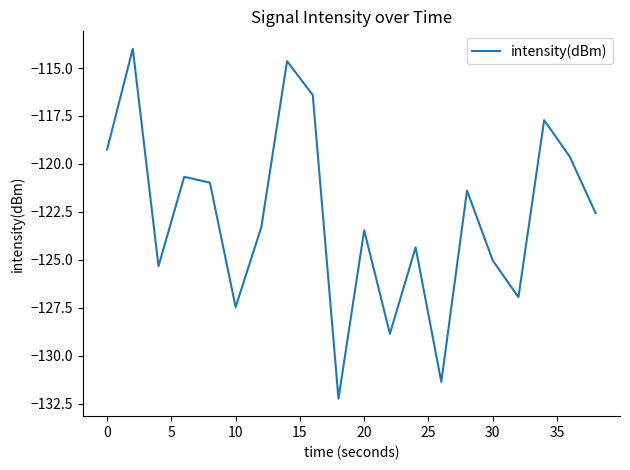

What is the minimum value shown in the chart?

-132.2